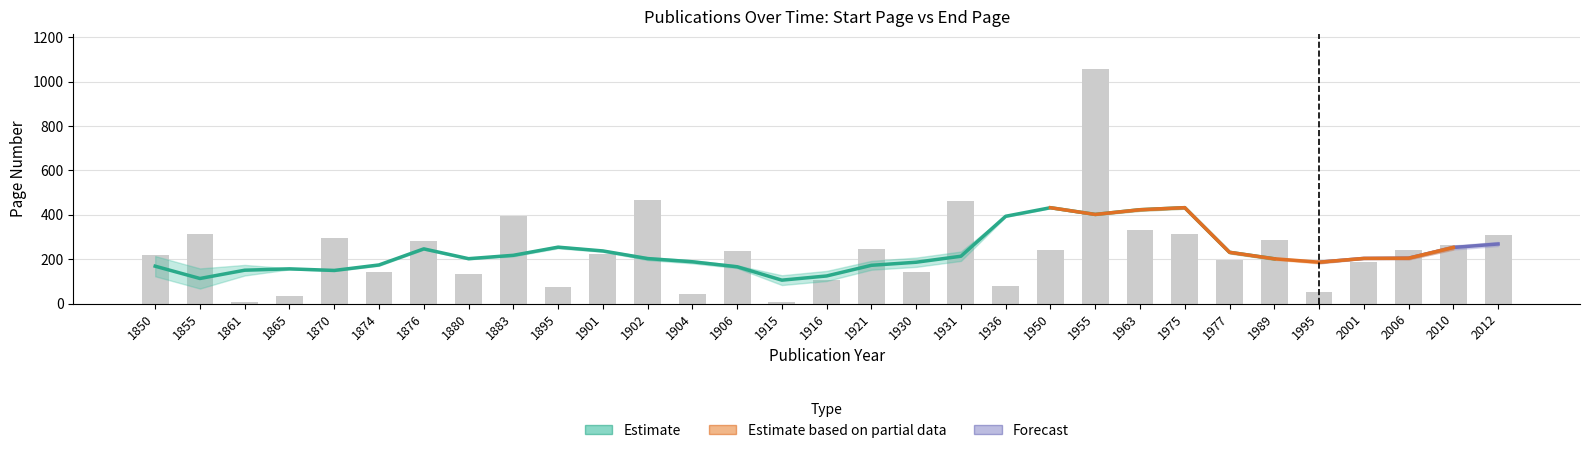

What is the difference between the maximum and second lowest values in the Seite Von series?

1055